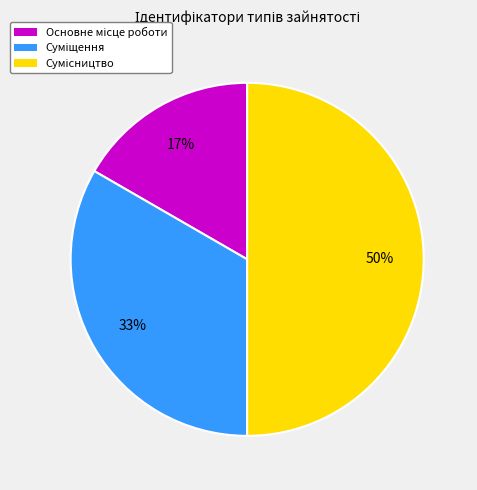

To the nearest percent, what is the difference between the largest and smallest slice percentages?

33%